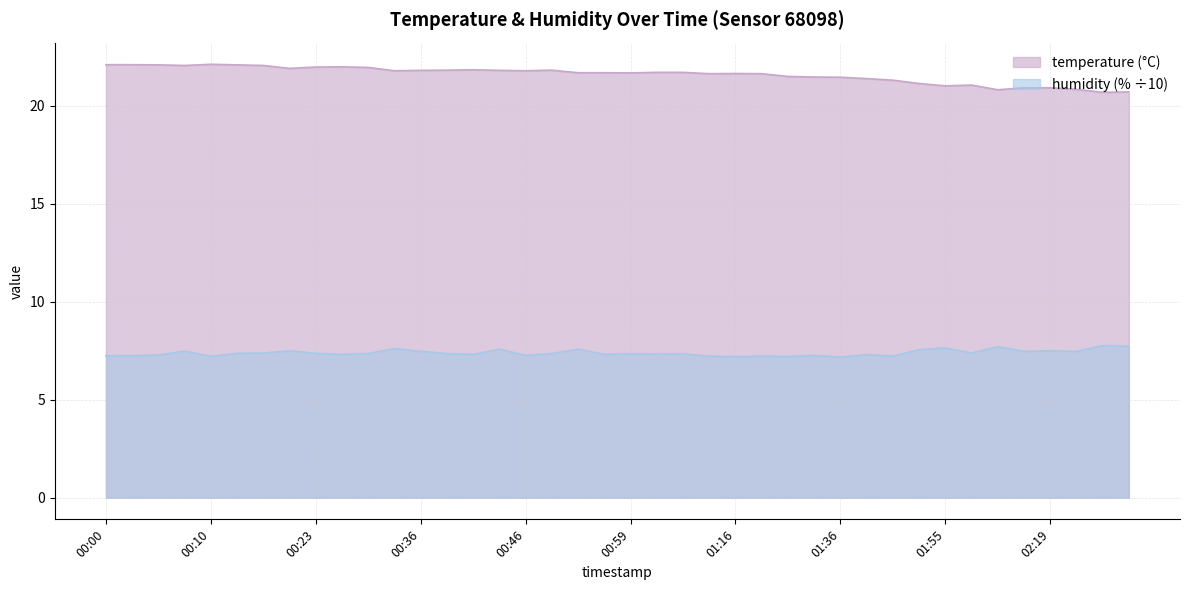

Rank the series by their average value, from lowest to highest.

humidity, temperature